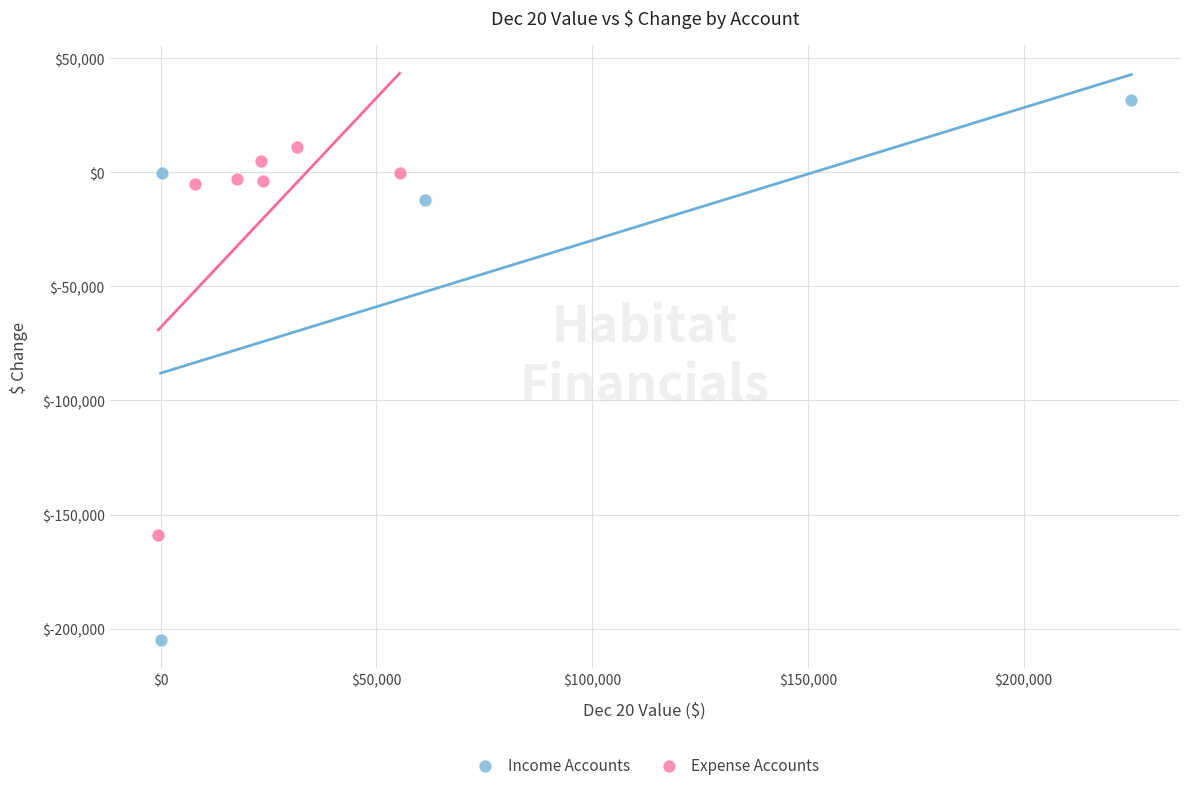

Which series contains the highest Y value?

Income Accounts